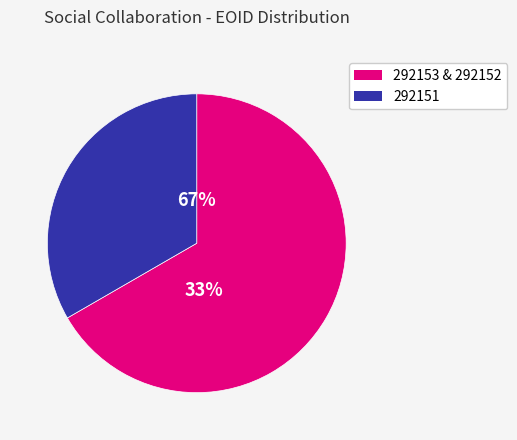

To the nearest percent, what is the combined percentage of 292153 and 292152?

67%